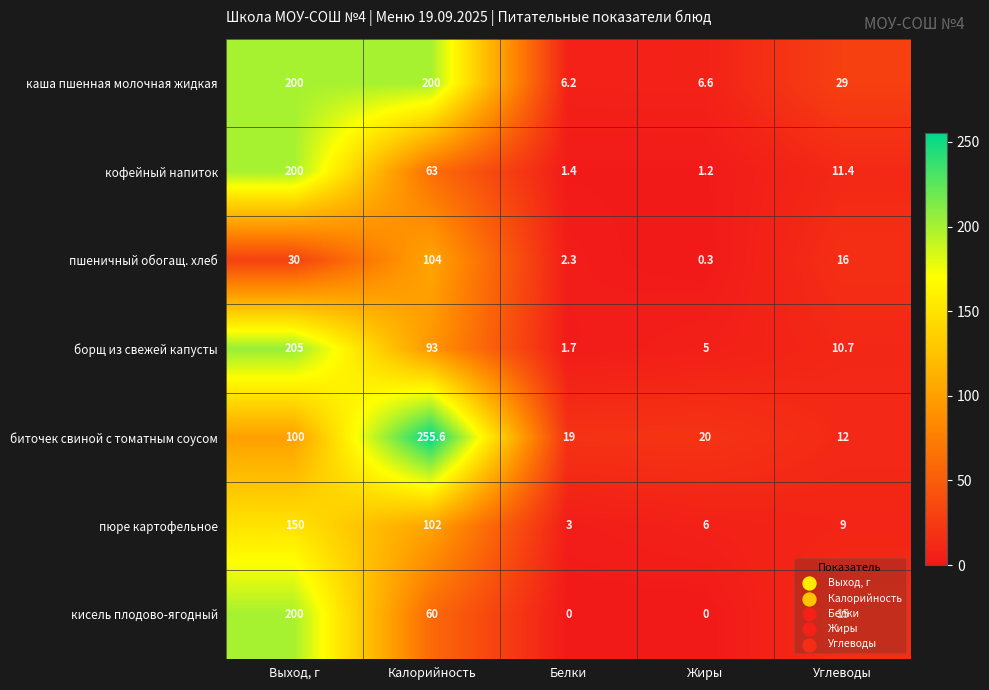

At Белки, list the series in order from smallest to largest.

кисель плодово-ягодный, кофейный напиток, борщ из свежей капусты, пшеничный обогащ. хлеб, пюре картофельное, каша пшенная молочная жидкая, биточек свиной с томатным соусом